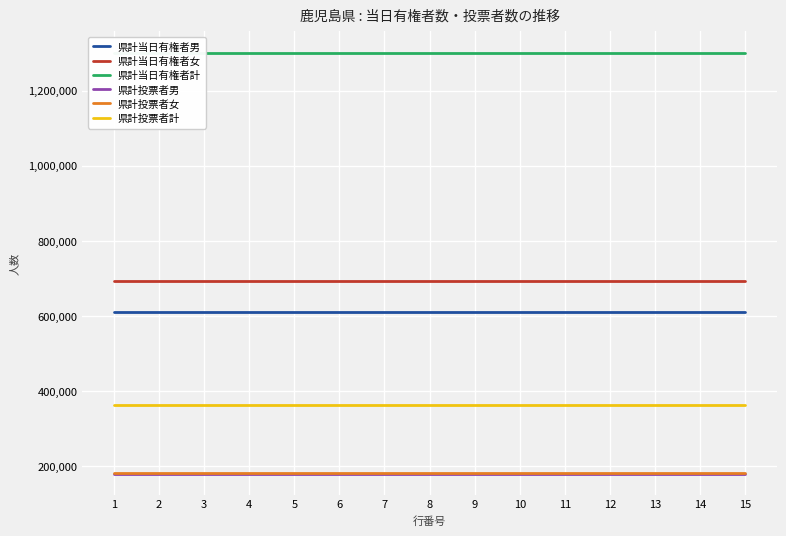

What are all the series names shown in the legend?

県計当日有権者男, 県計当日有権者女, 県計当日有権者計, 県計投票者男, 県計投票者女, 県計投票者計